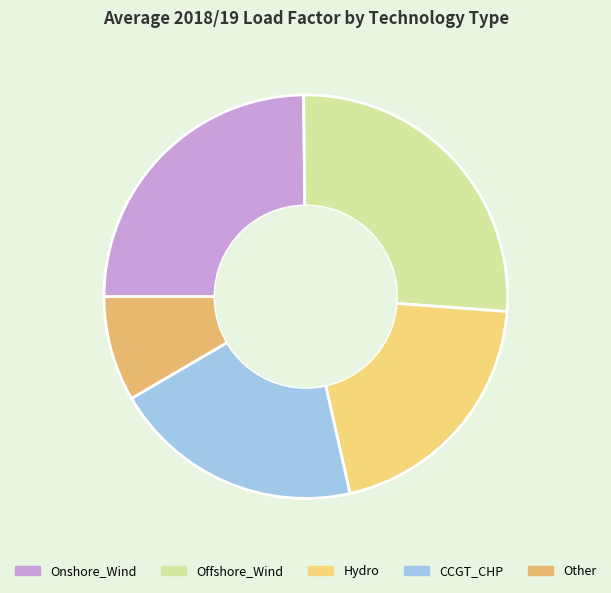

Does any single category account for the majority?

No